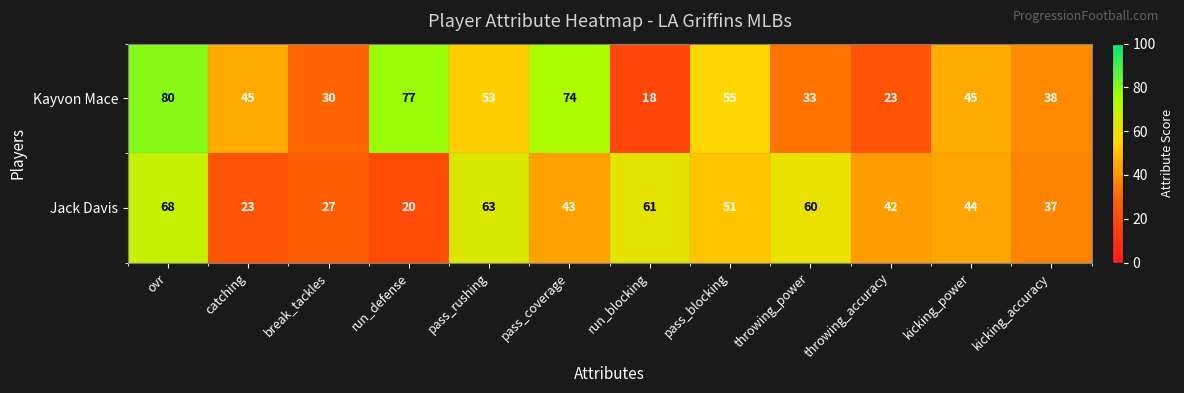

Reading left to right, what are all the values shown in this chart?

Kayvon Mace: ovr=80	catching=45	break_tackles=30	run_defense=77	pass_rushing=53	pass_coverage=74	run_blocking=18	pass_blocking=55	throwing_power=33	throwing_accuracy=23	kicking_power=45	kicking_accuracy=38
Jack Davis: ovr=68	catching=23	break_tackles=27	run_defense=20	pass_rushing=63	pass_coverage=43	run_blocking=61	pass_blocking=51	throwing_power=60	throwing_accuracy=42	kicking_power=44	kicking_accuracy=37